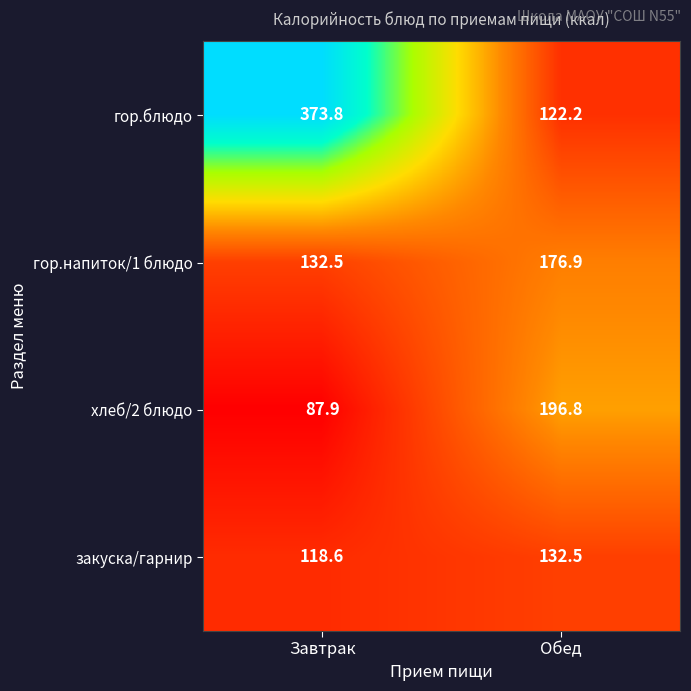

At how many categories does at least one series exceed 258?

1